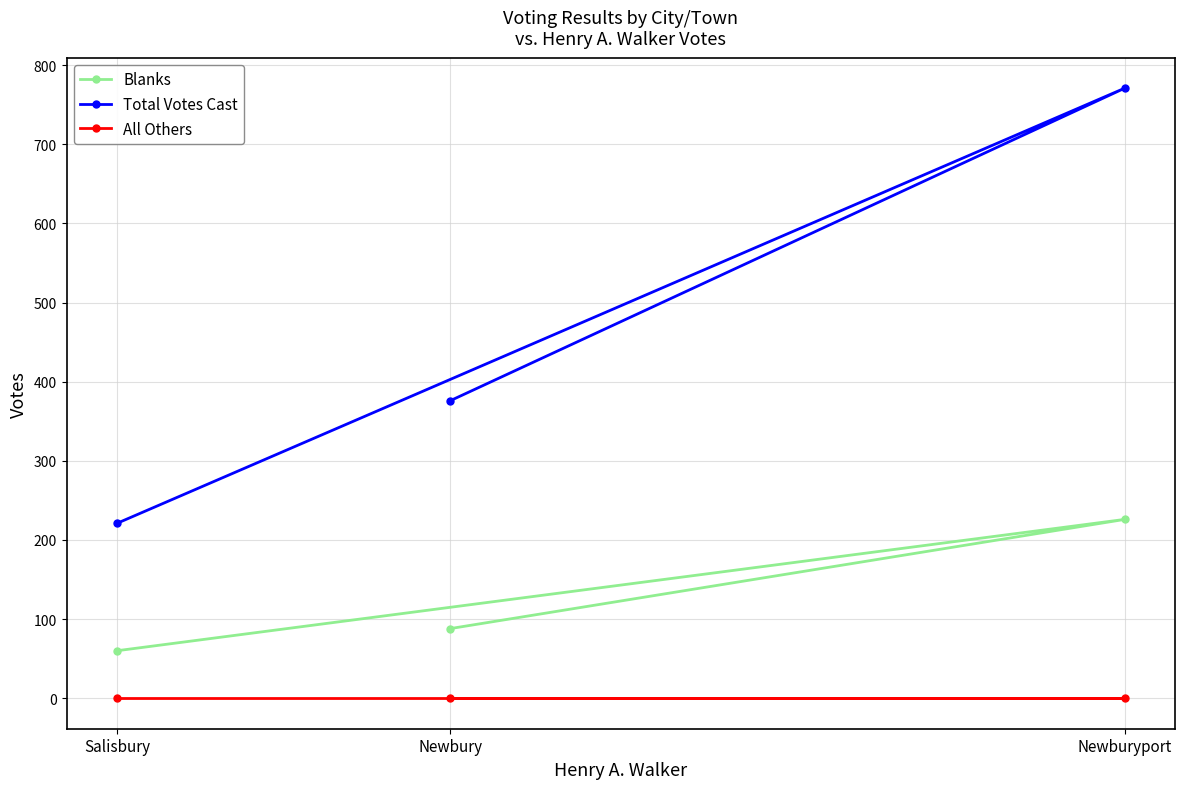

Which series changed the most between Newbury and Newburyport?

Total Votes Cast